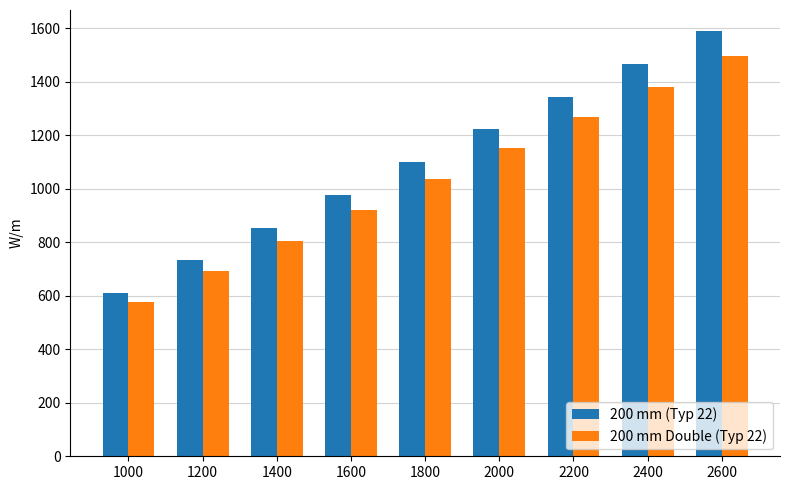

How many series are shown in this chart?

2